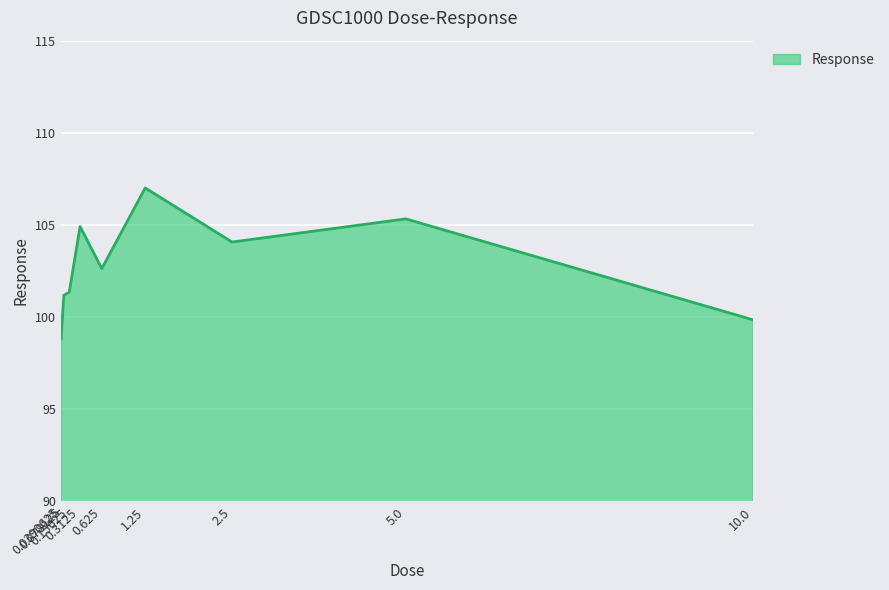

What is the ratio of the value at 10.0 to the value at 0.3125?

1.0